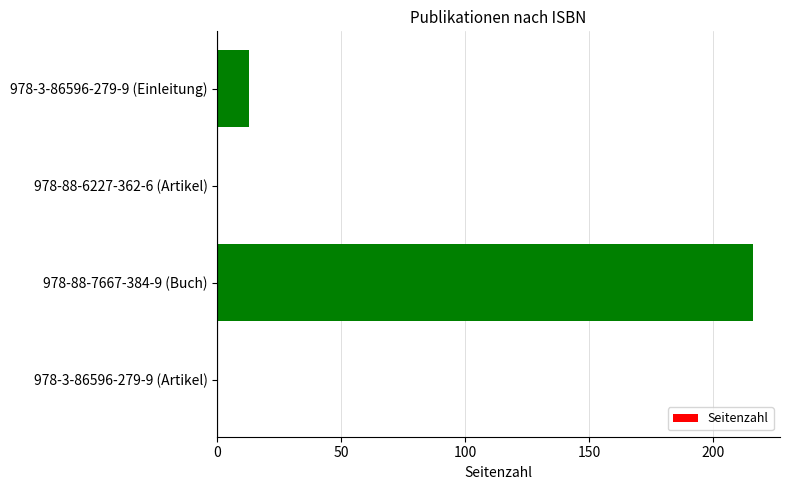

Are the bars grouped side by side (vs. stacked)?

No